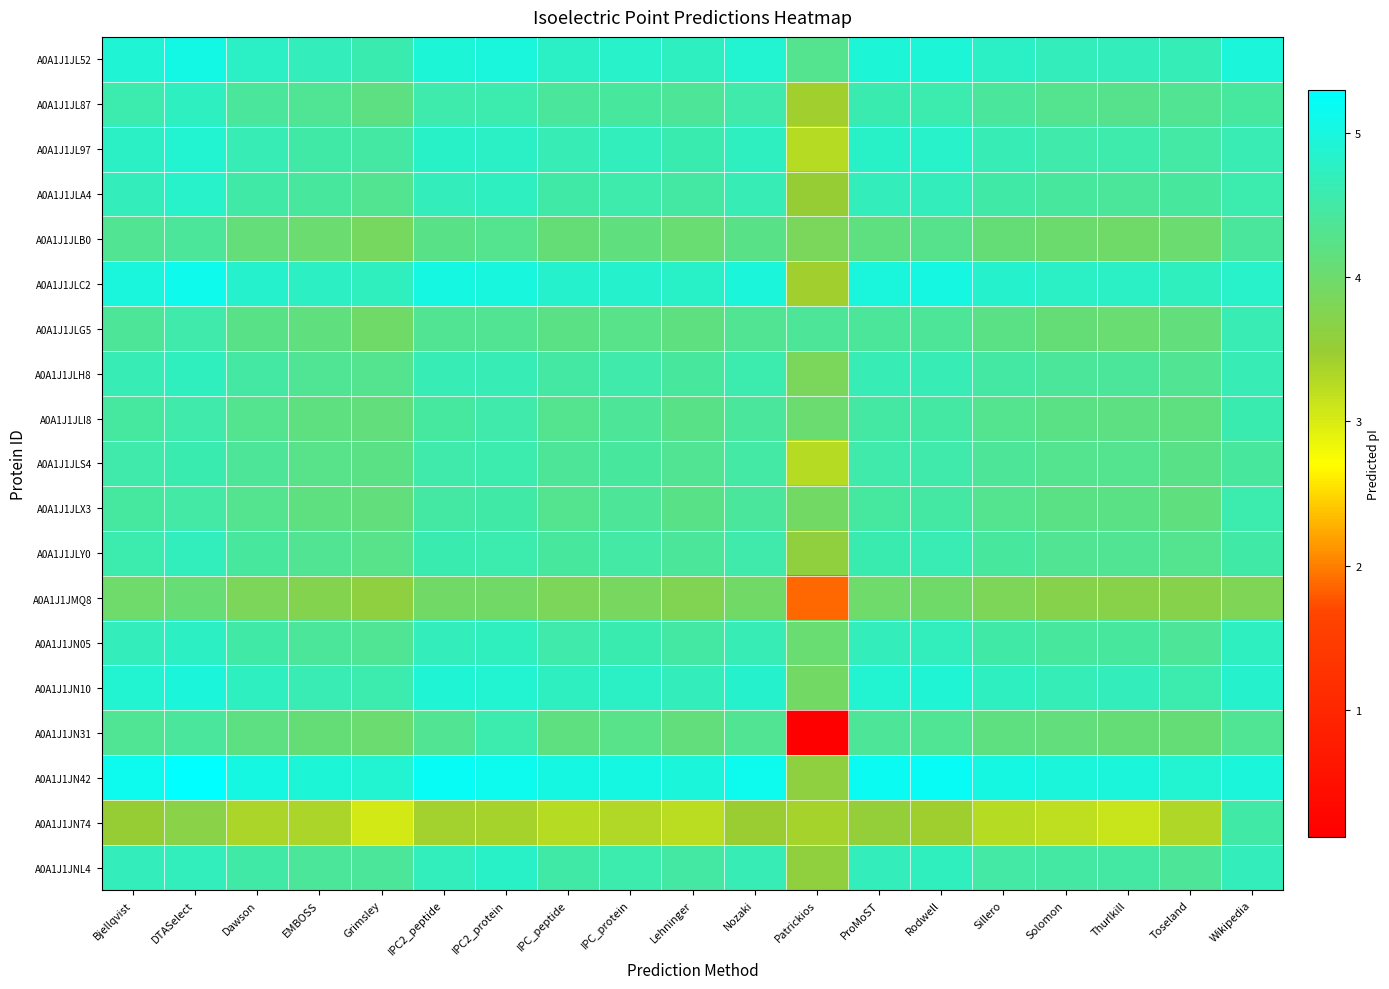

List the series in order of their peak value, highest first.

A0A1J1JN42, A0A1J1JLC2, A0A1J1JL52, A0A1J1JN10, A0A1J1JL97, A0A1J1JLA4, A0A1J1JNL4, A0A1J1JN05, A0A1J1JL87, A0A1J1JLH8, A0A1J1JLY0, A0A1J1JLG5, A0A1J1JLI8, A0A1J1JLS4, A0A1J1JLX3, A0A1J1JN31, A0A1J1JN74, A0A1J1JLB0, A0A1J1JMQ8